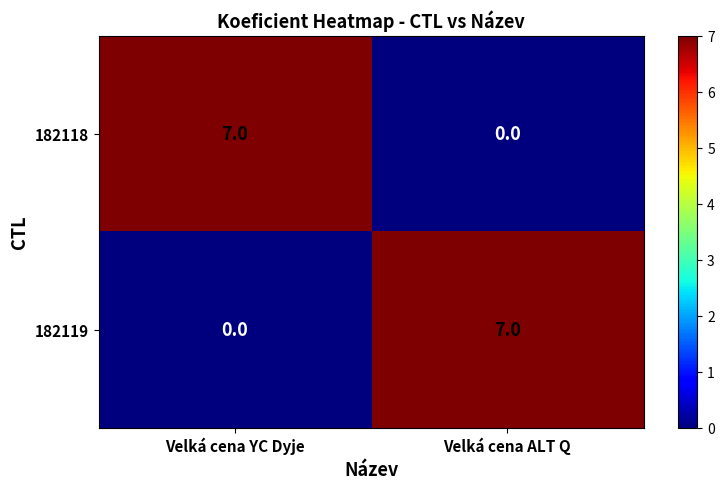

What is the maximum value shown in the chart?

7